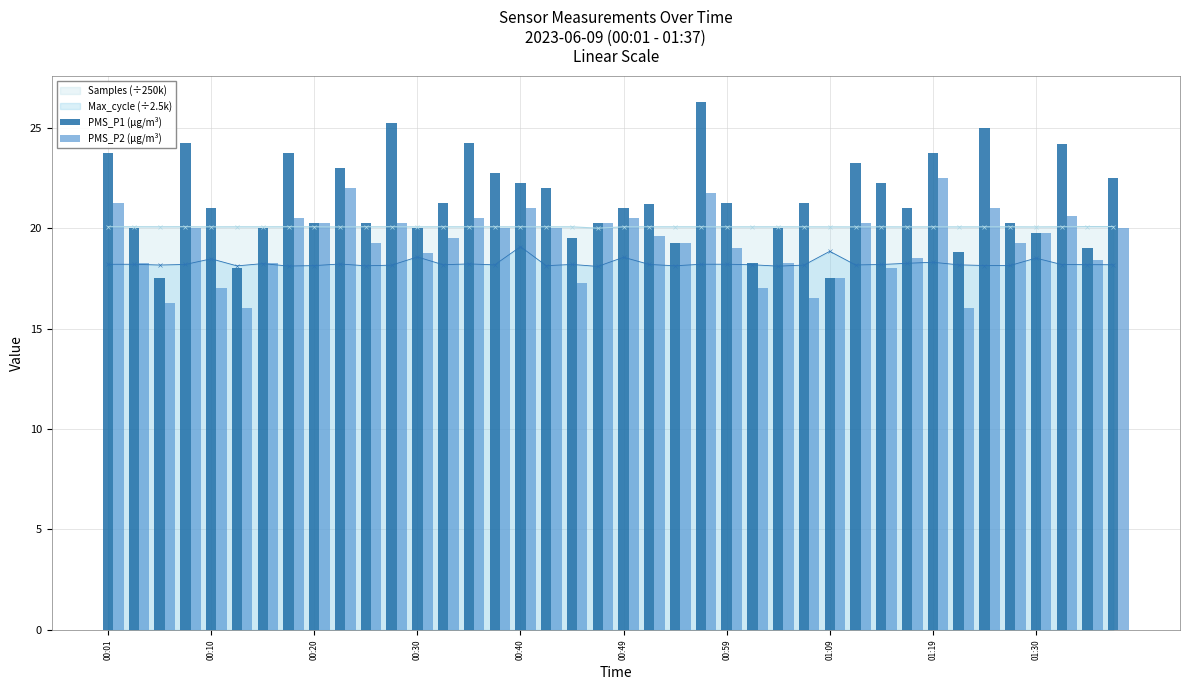

What is the minimum value shown in the chart?

16.0